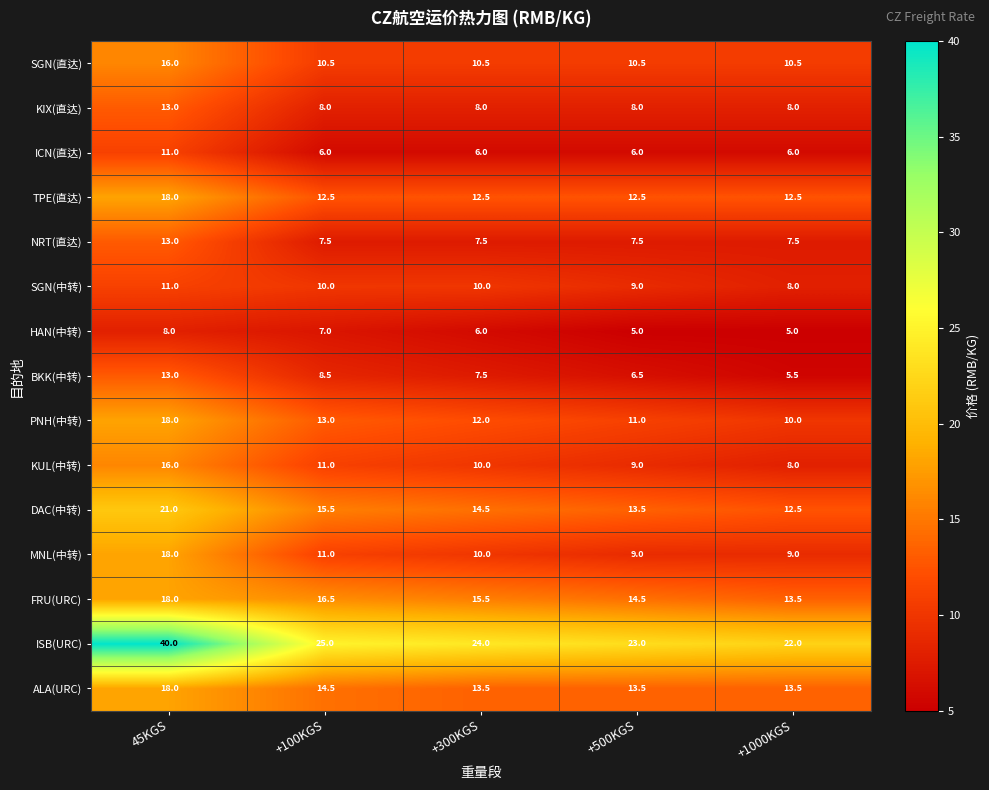

The PNH(中转) series shows 17.2 at +300KGS. True or false?

False